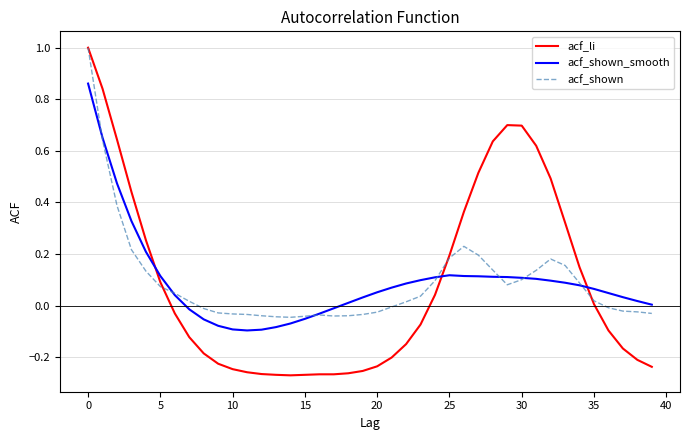

What is the difference between the second highest and second lowest values in the acf_li series?

1.1